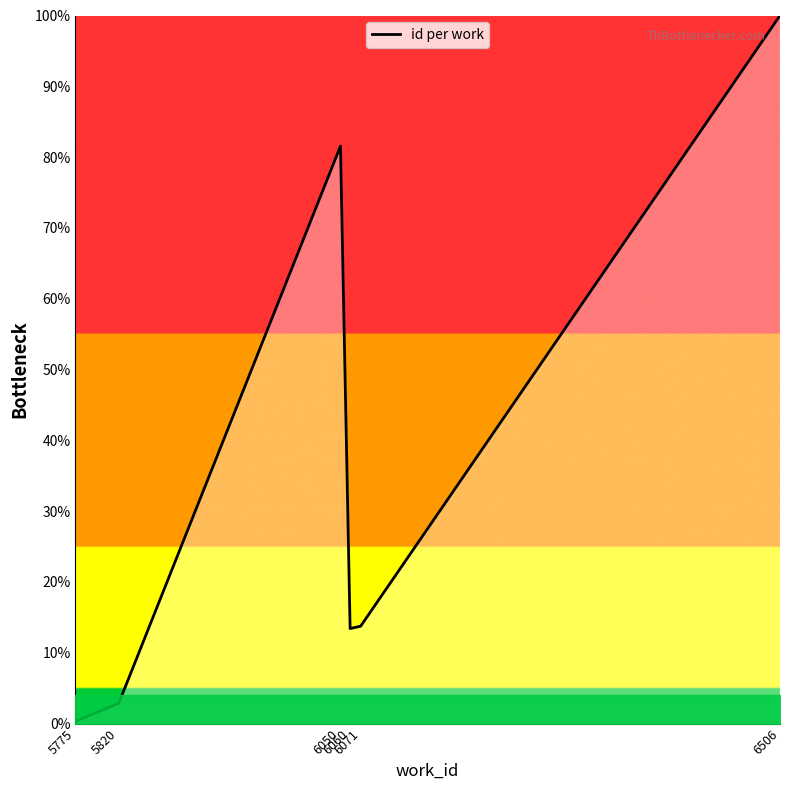

What is the value of the 5th point from the left?

2.9